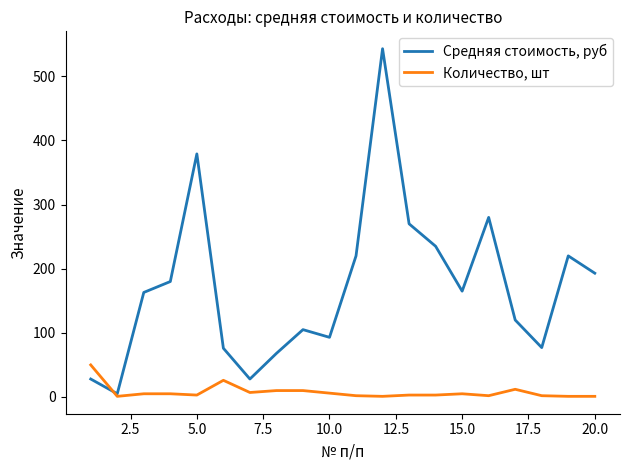

List the series in order of their overall mean, lowest first.

Количество, шт, Средняя стоимость, руб